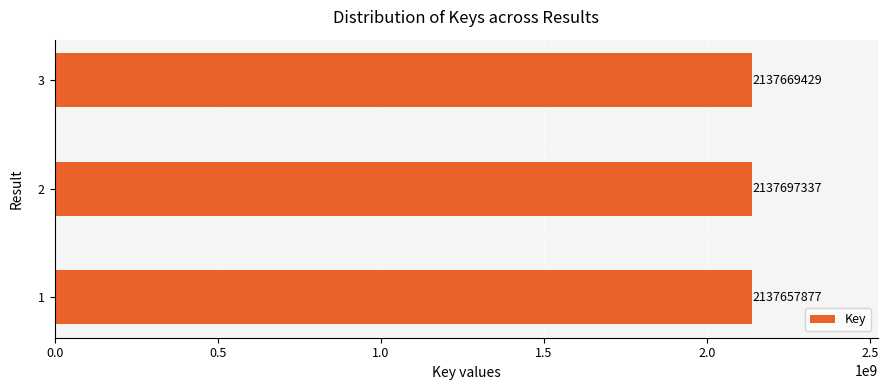

Reading bottom to top, what are all the values shown in this chart?

1=2137657877	2=2137697337	3=2137669429